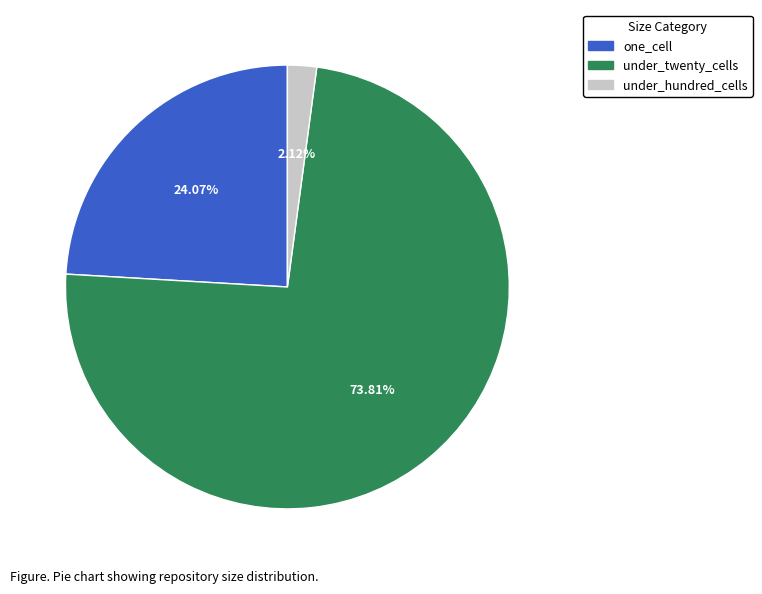

Is there any slice that represents more than half of the pie?

Yes